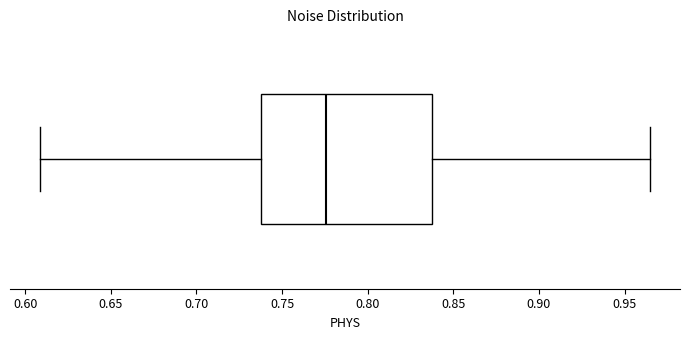

Where is the right edge of the box on the x-axis? The values are not printed on the chart, so give them approximately, as read against the axis.

0.840